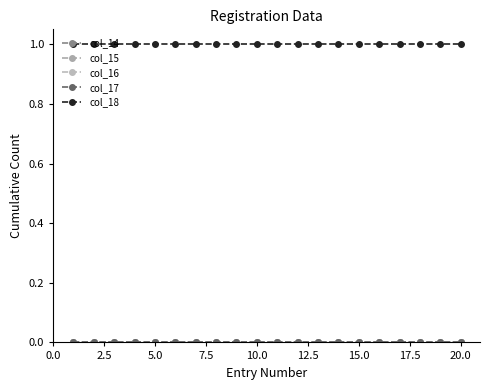

Does the chart have visible grid lines?

No